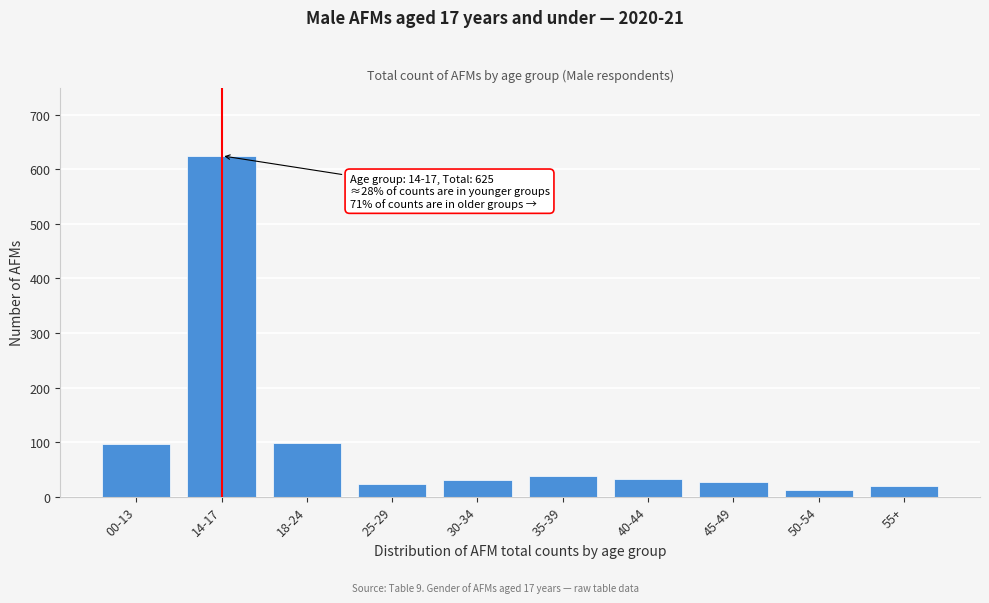

What is the sum of all values?

1002